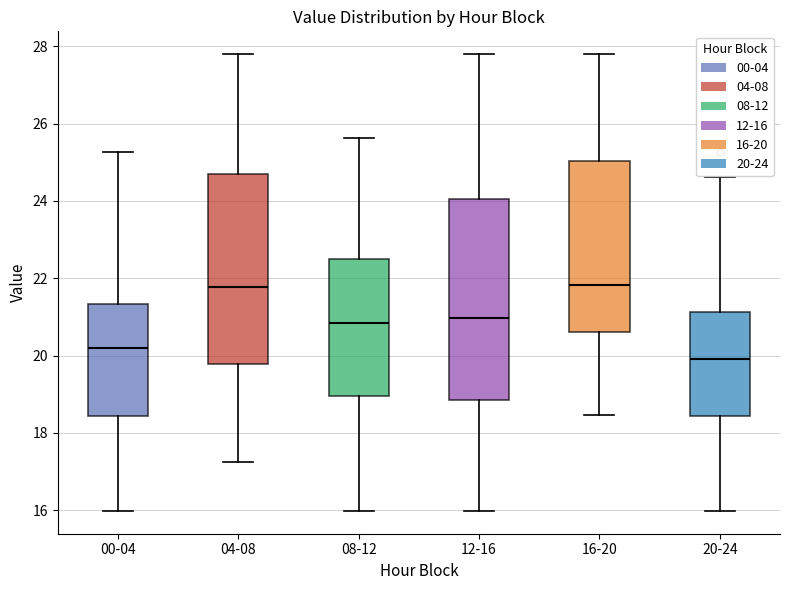

Reading left to right, read every box against the y-axis: the position of its median line, the range the box covers, and the ends of its whiskers. The values are not printed on the chart, so give them approximately, as read against the axis.

00-04: median 20.2, box 18.4 to 21.4, whiskers 16.0 to 25.2
04-08: median 21.8, box 19.8 to 24.8, whiskers 17.2 to 27.8
08-12: median 20.8, box 19.0 to 22.4, whiskers 16.0 to 25.6
12-16: median 21.0, box 18.8 to 24.0, whiskers 16.0 to 27.8
16-20: median 21.8, box 20.6 to 25.0, whiskers 18.4 to 27.8
20-24: median 20.0, box 18.4 to 21.2, whiskers 16.0 to 24.6